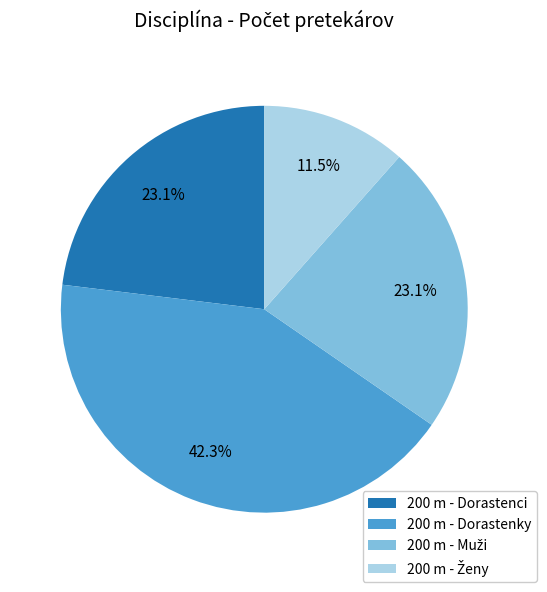

Approximately how many times larger is the value at 200 m - Dorastenky compared to 200 m - Dorastenci?

1.8